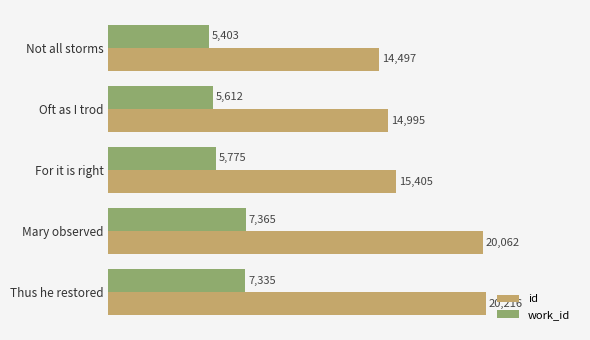

Which series has the widest spread of values?

id